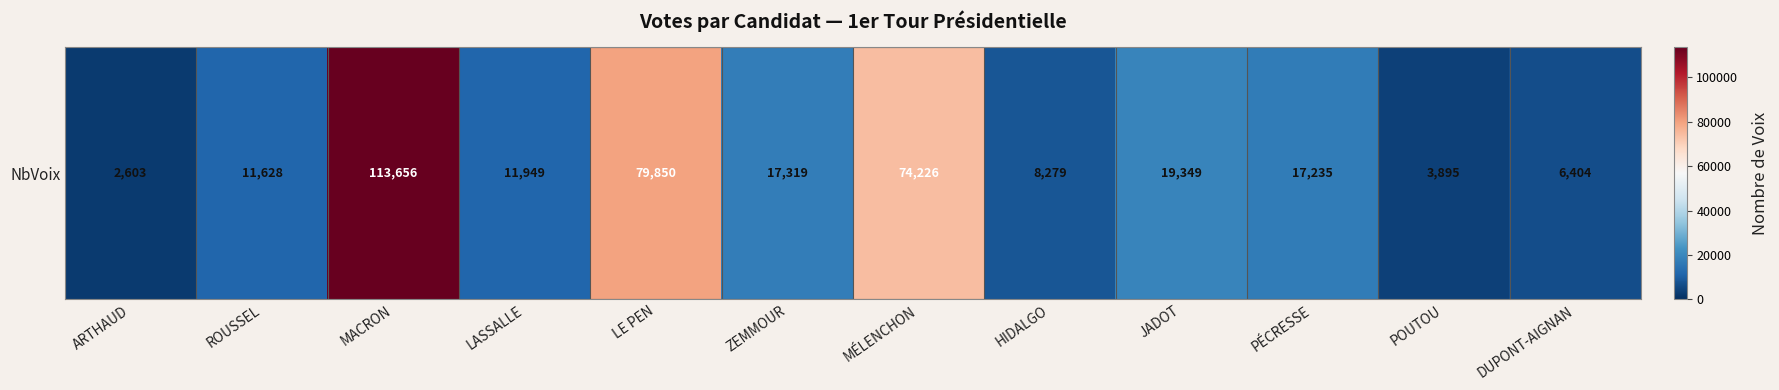

How many series are shown in this chart?

1